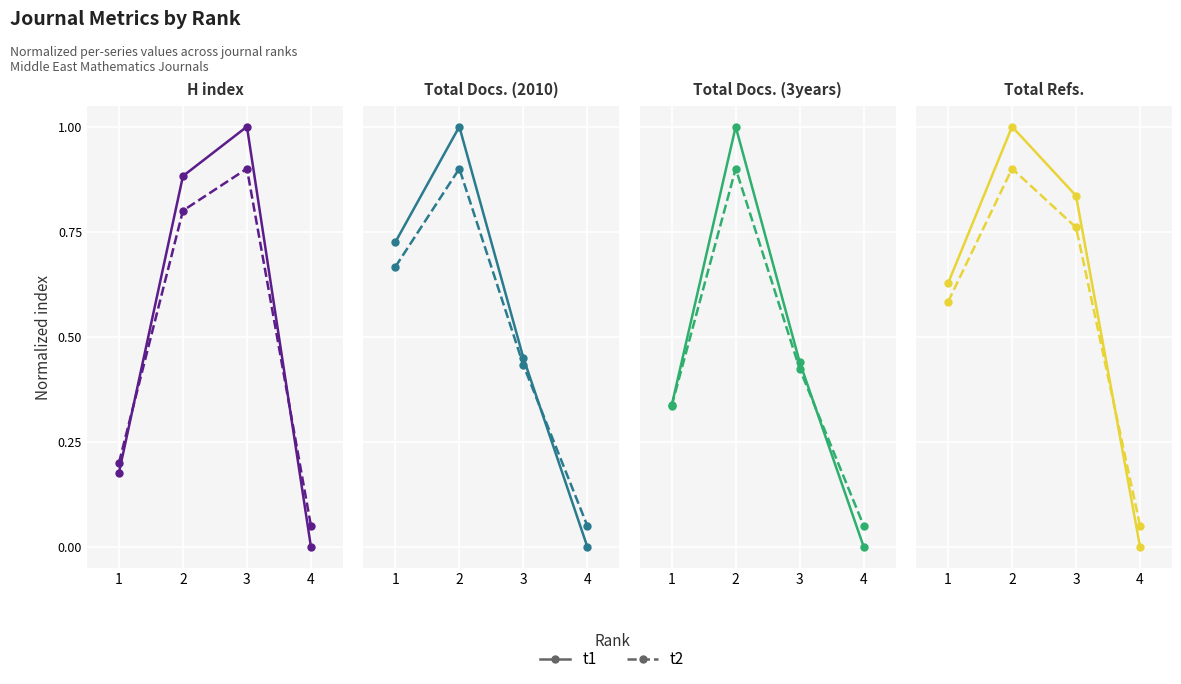

What is the average value of the t1 series?

0.6